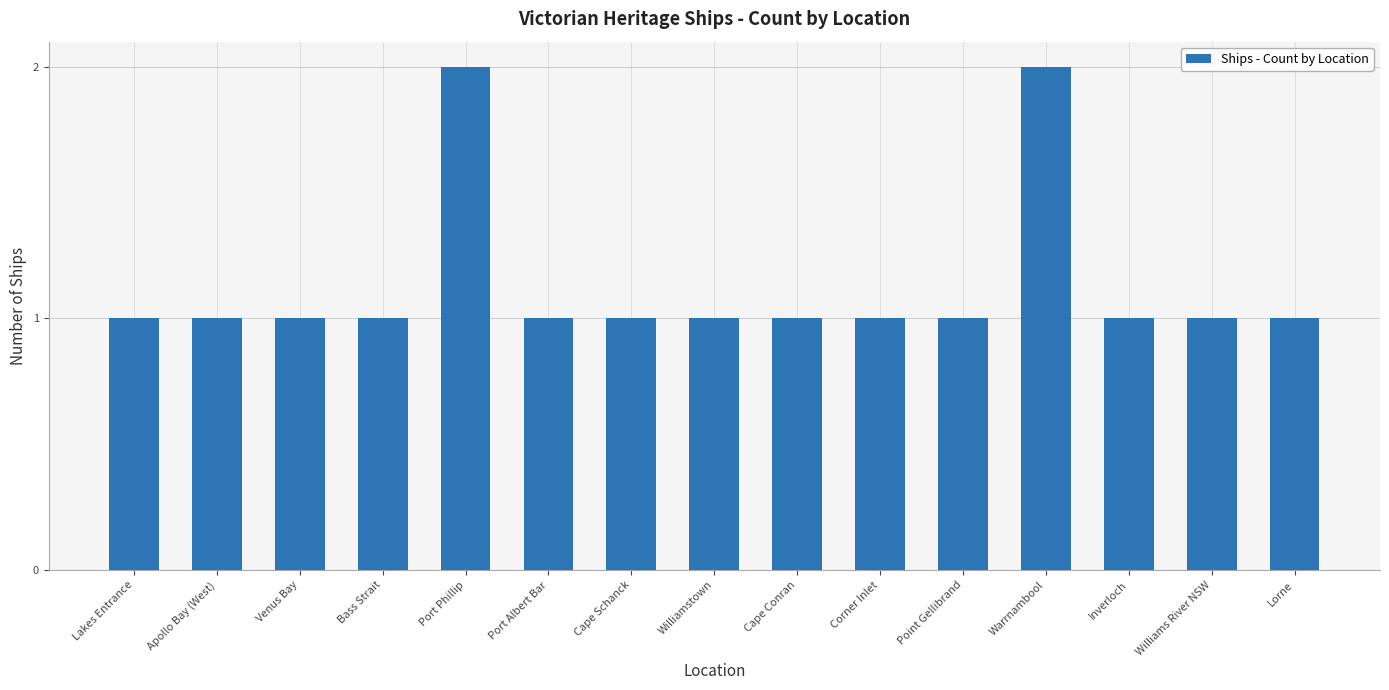

What is the value of the 9th bar from the left?

1